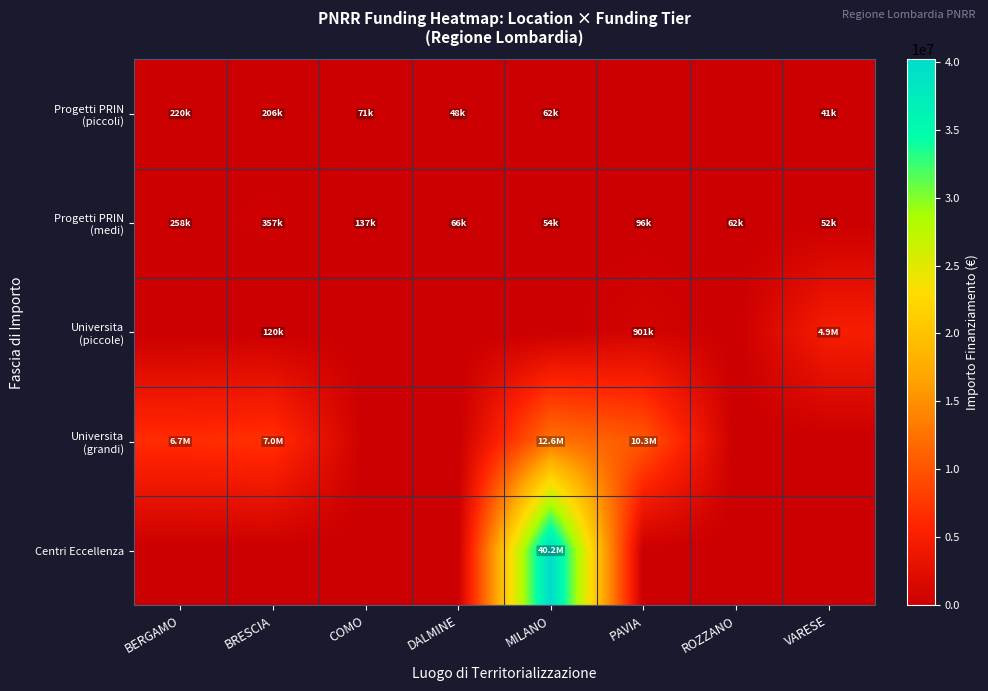

Which series has the largest range (max minus min)?

Centri Eccellenza